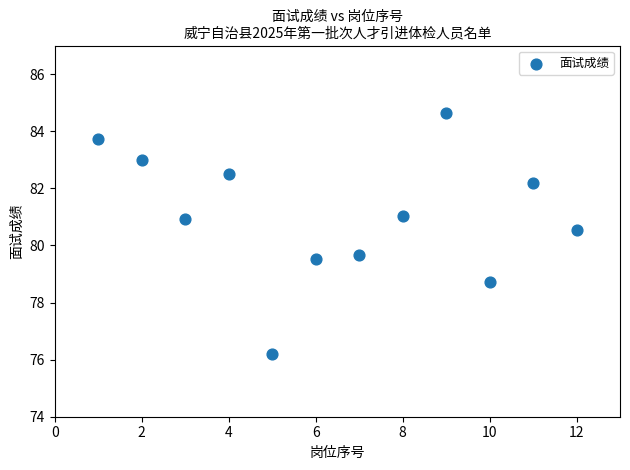

What is the average Y value?

81.1